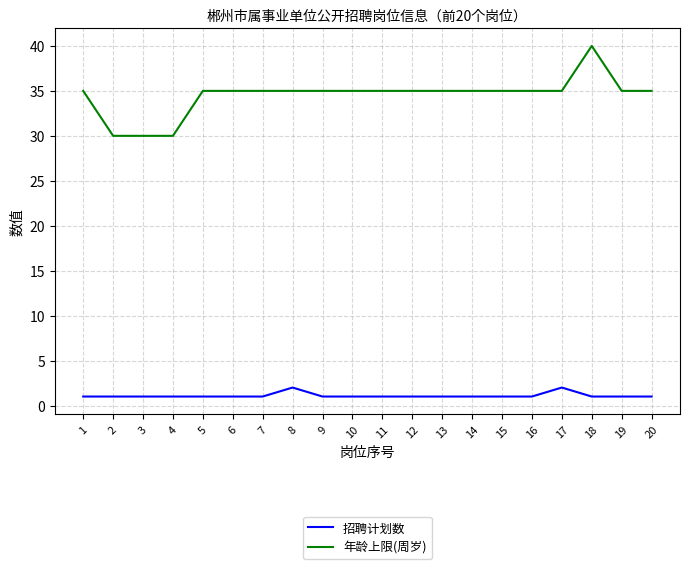

Reading left to right, list all the values displayed in this chart.

招聘计划数: 1=1	2=1	3=1	4=1	5=1	6=1	7=1	8=2	9=1	10=1	11=1	12=1	13=1	14=1	15=1	16=1	17=2	18=1	19=1	20=1
年龄上限(周岁): 1=35	2=30	3=30	4=30	5=35	6=35	7=35	8=35	9=35	10=35	11=35	12=35	13=35	14=35	15=35	16=35	17=35	18=40	19=35	20=35